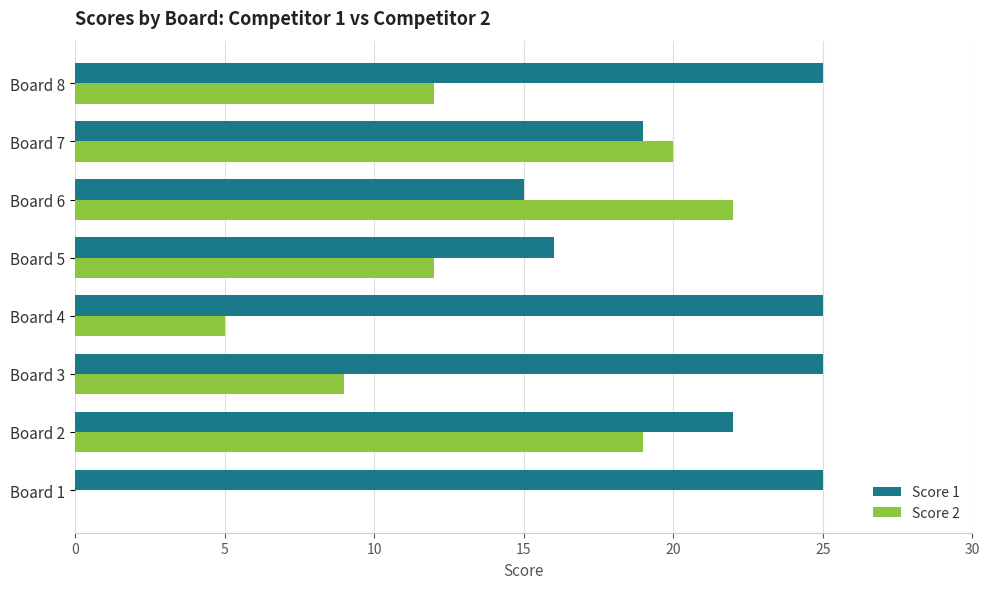

What is the approximate value of Score 2 at Board 6, to the nearest 10?

20